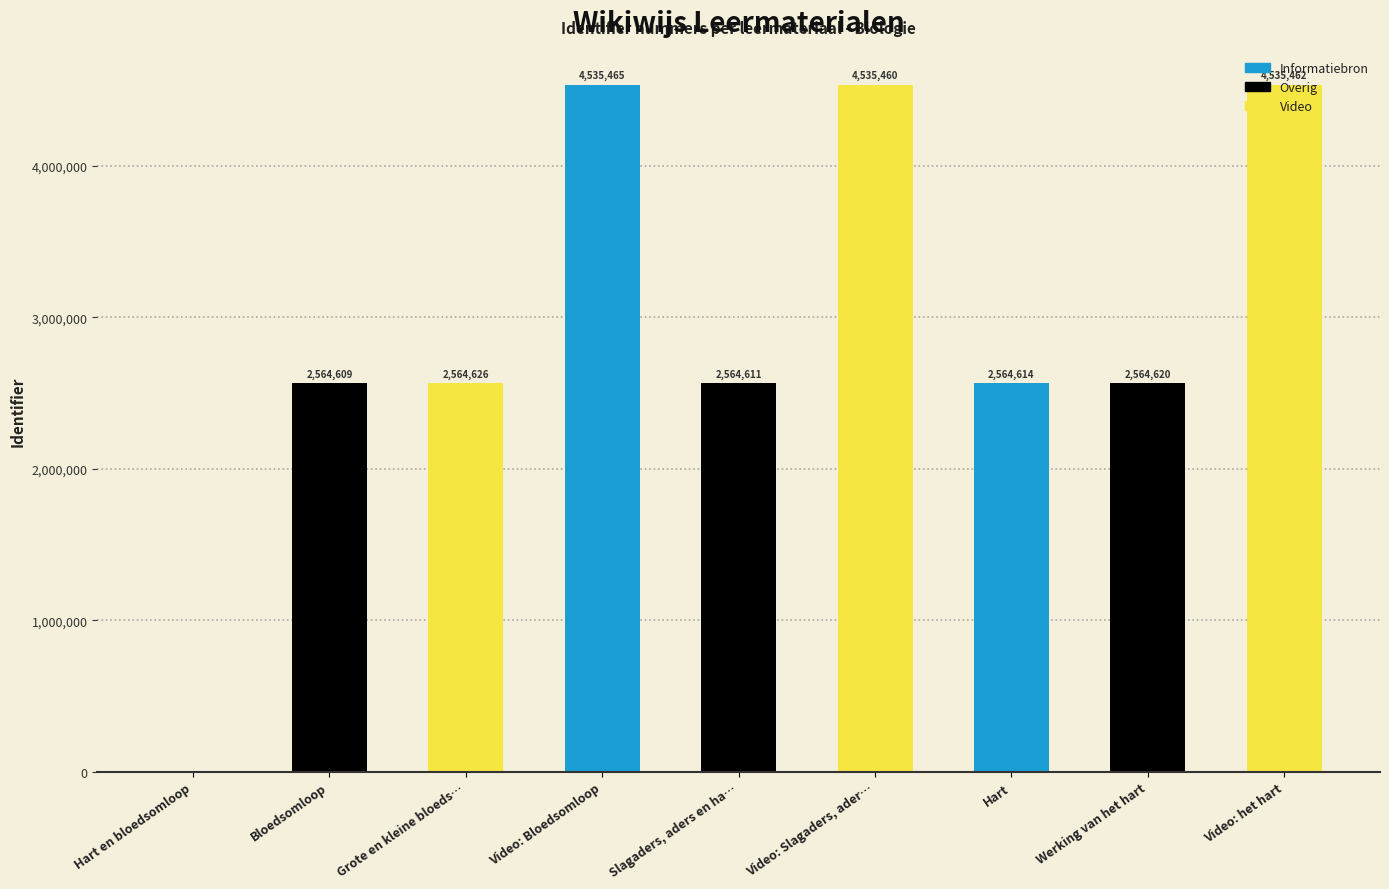

What is the change in value from Video: Bloedsomloop to Video: Slagaders, ader…?

-5